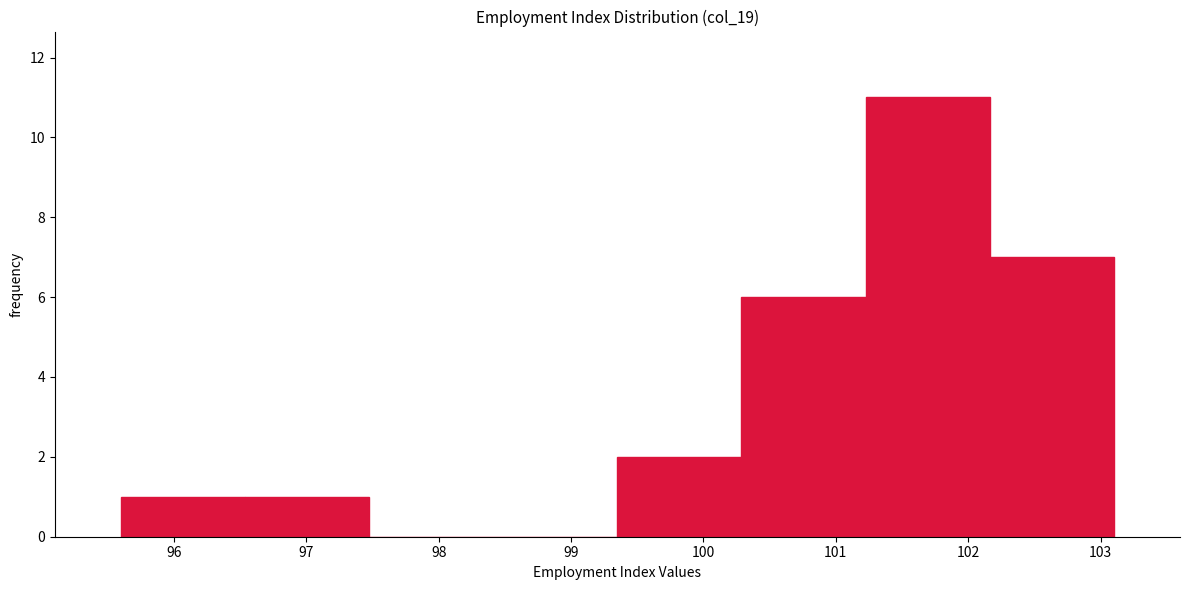

Over which range of the x-axis is the bar tallest?

101.2 to 102.2